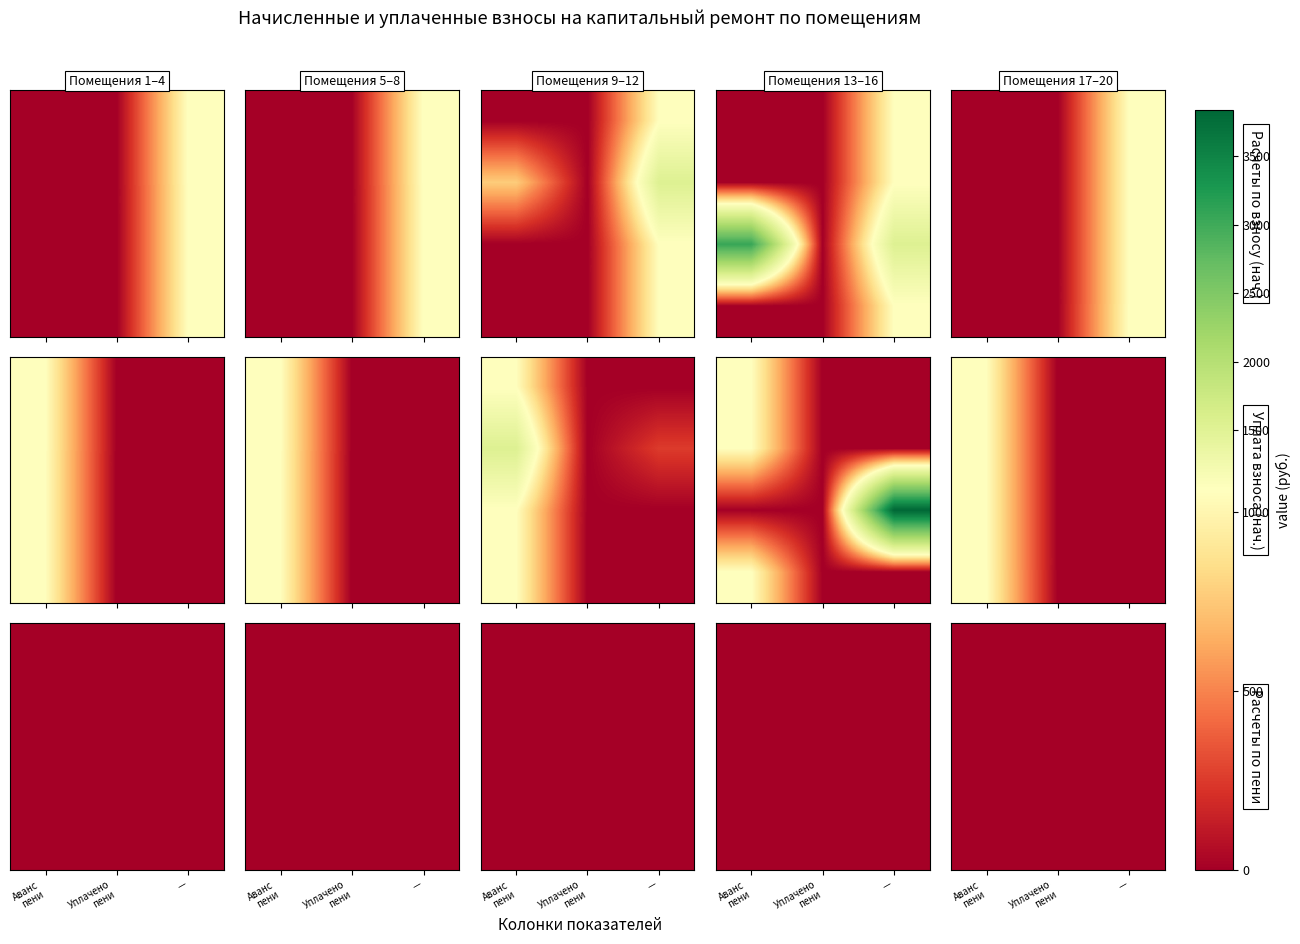

At how many categories does at least one series exceed 3441?

1